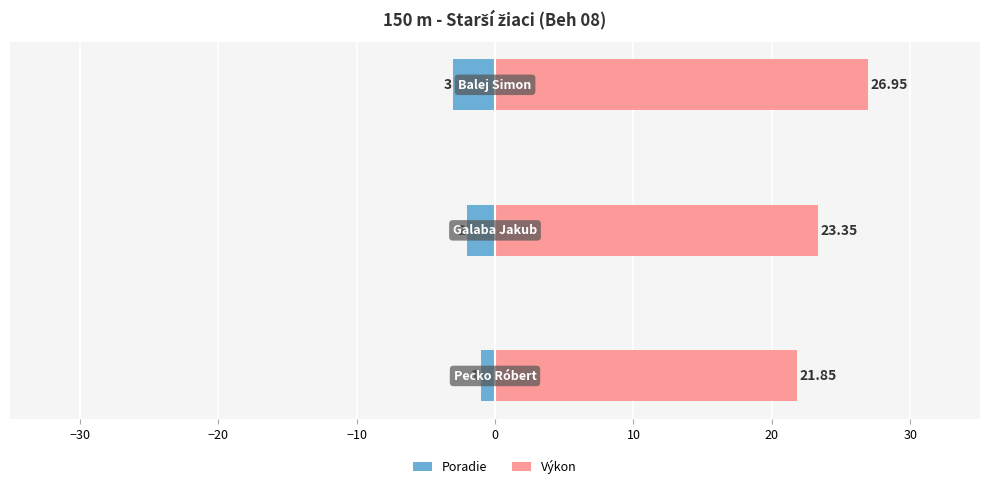

Count the number of data series in this chart.

2